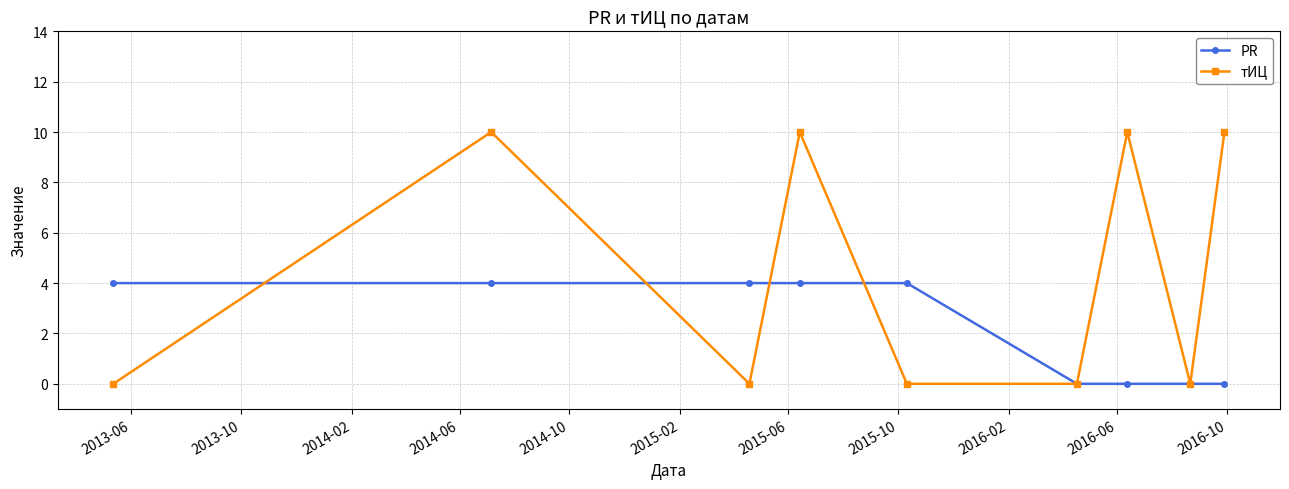

List the series in order of their peak value, lowest first.

PR, тИЦ